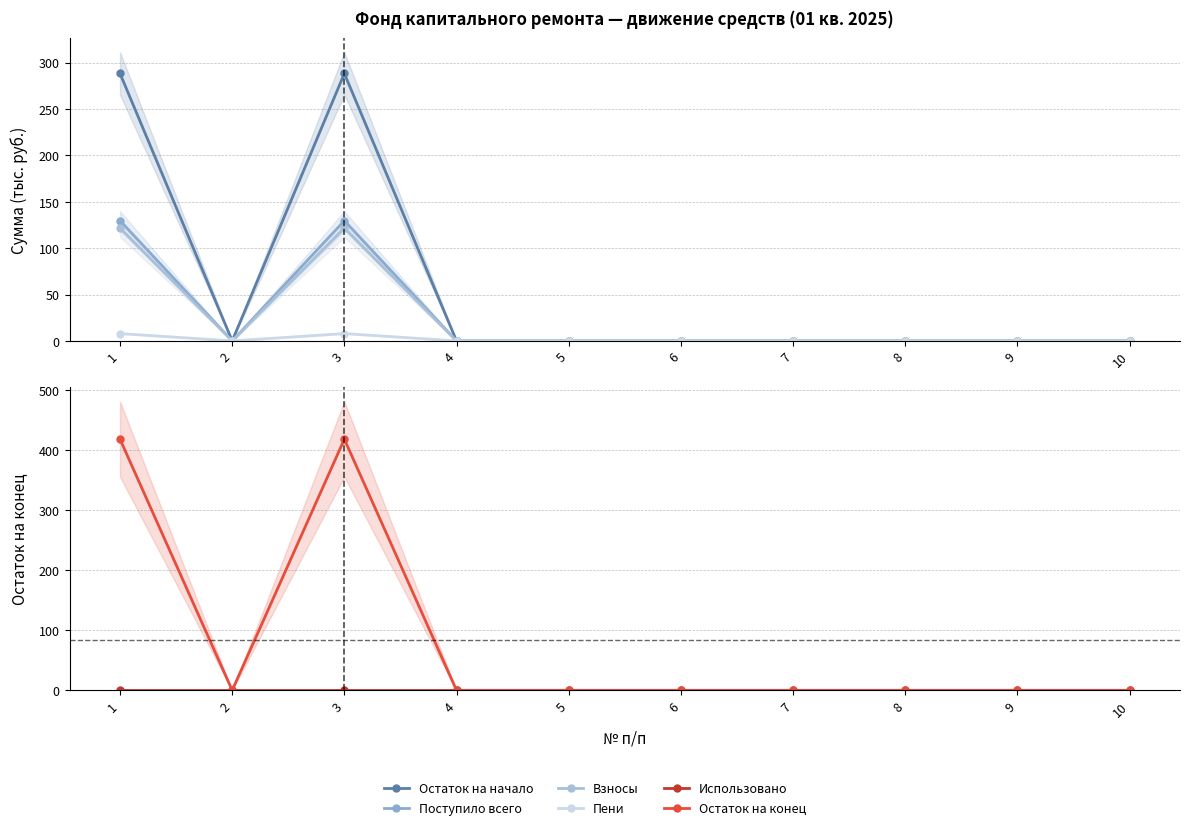

Which series has the largest total across all categories?

Остаток на конец